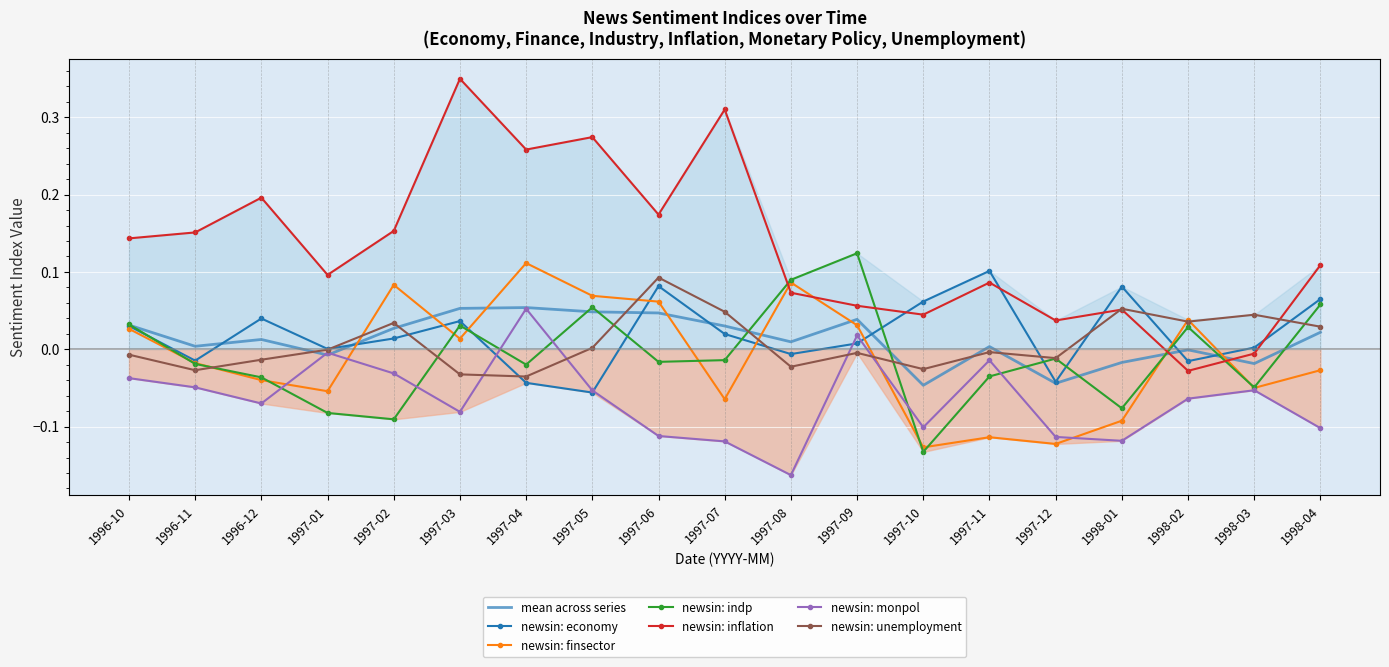

The newsin_unemployment series shows 0.0 at 1997-05. True or false?

False